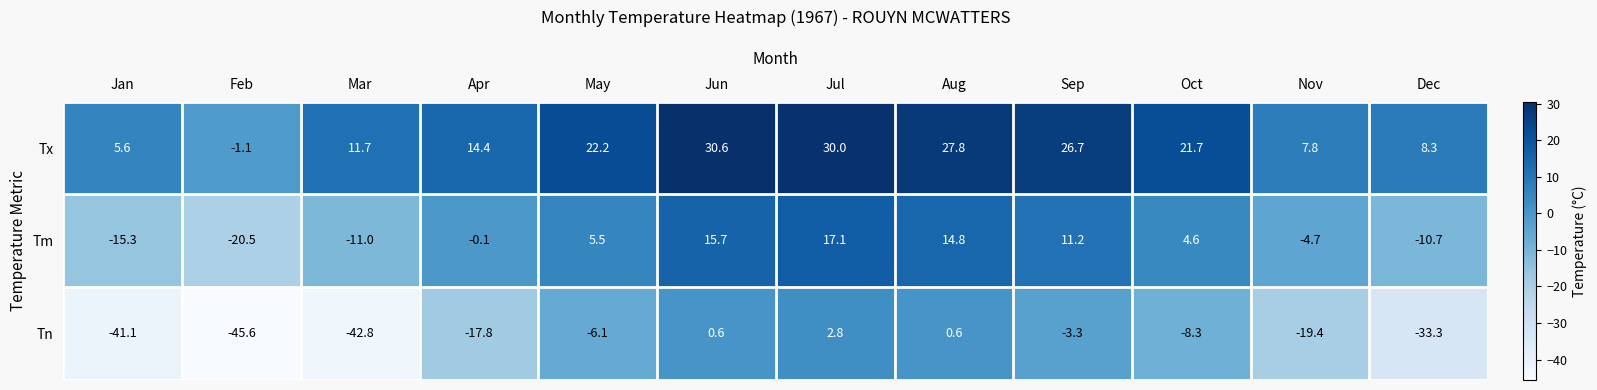

List the series in order of their overall mean, lowest first.

Tn, Tm, Tx